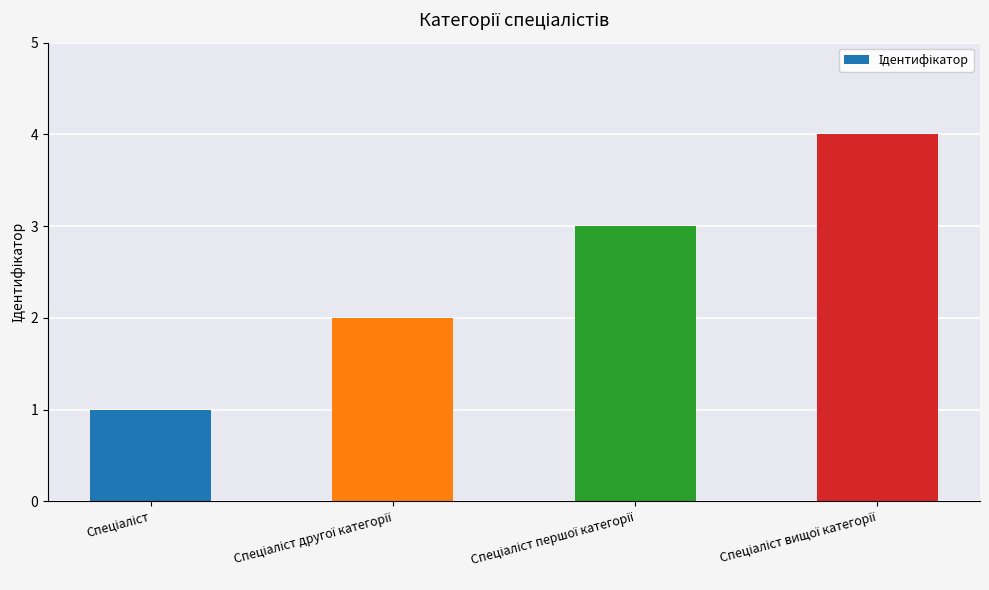

What is the maximum value shown in the chart?

4